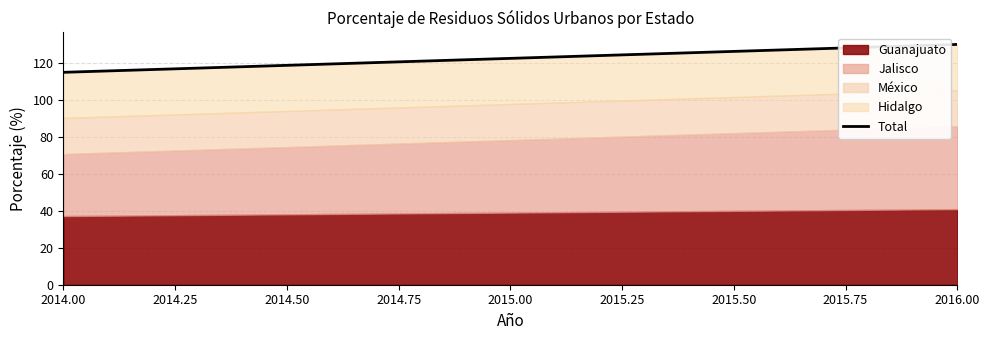

At which label is Guanajuato closest to 39?

2014.00